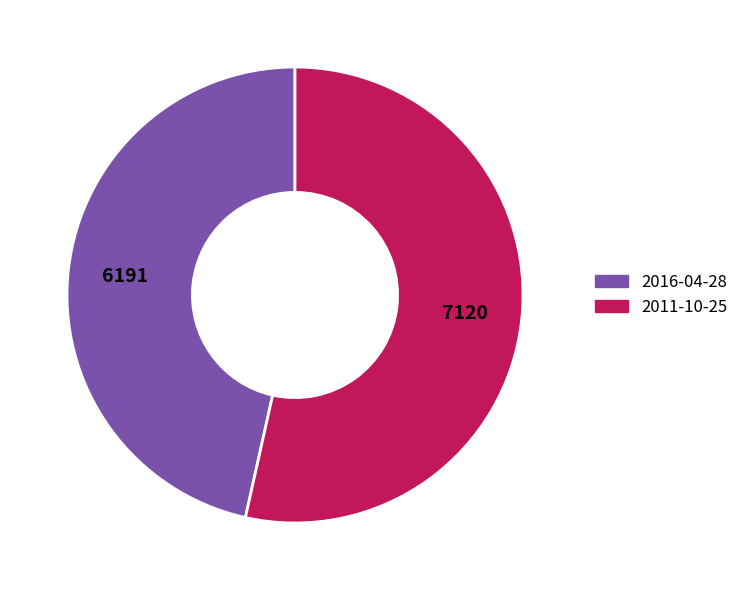

Is 2011-10-25 the majority of the pie?

Yes